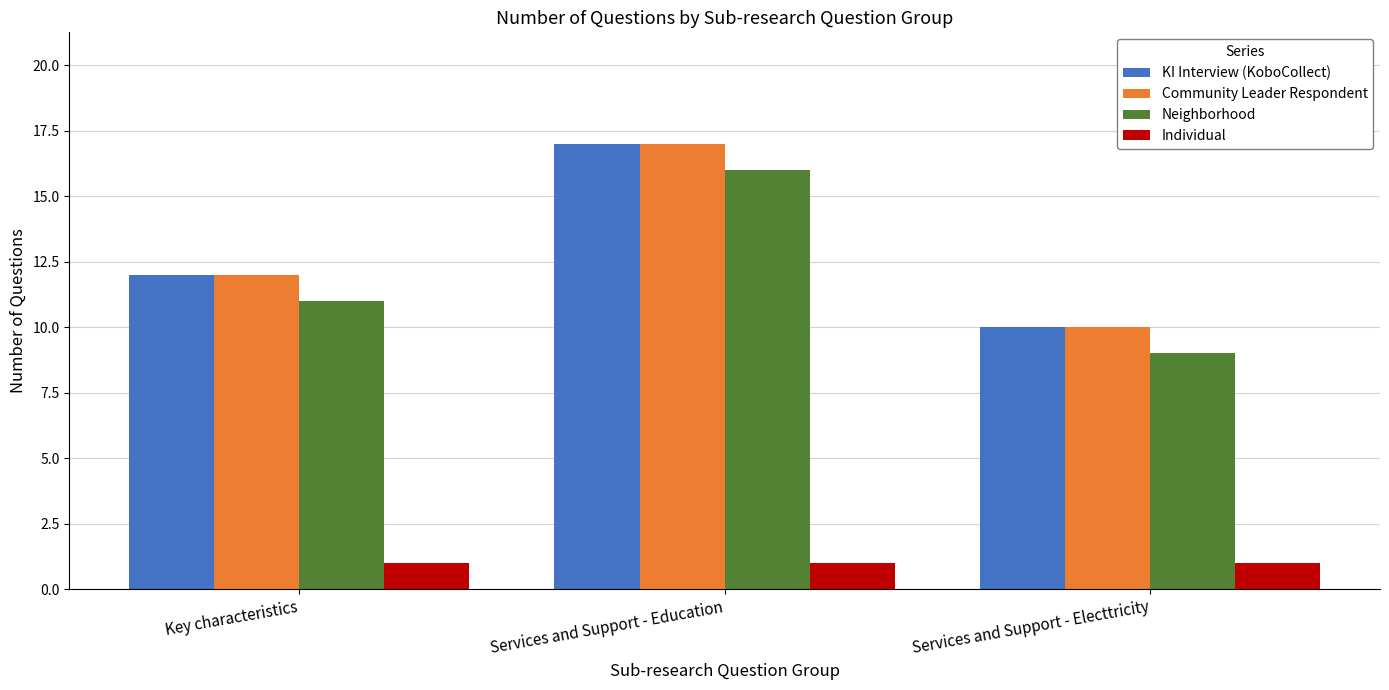

How many bars are there in total?

12